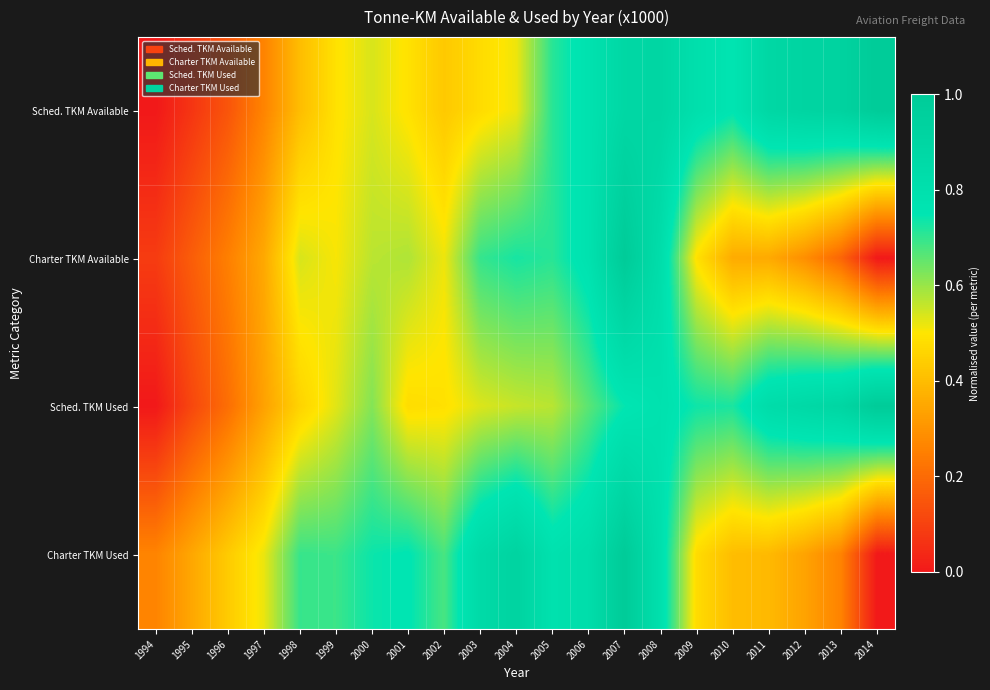

Which series has the largest range (max minus min)?

Sched. TKM Available